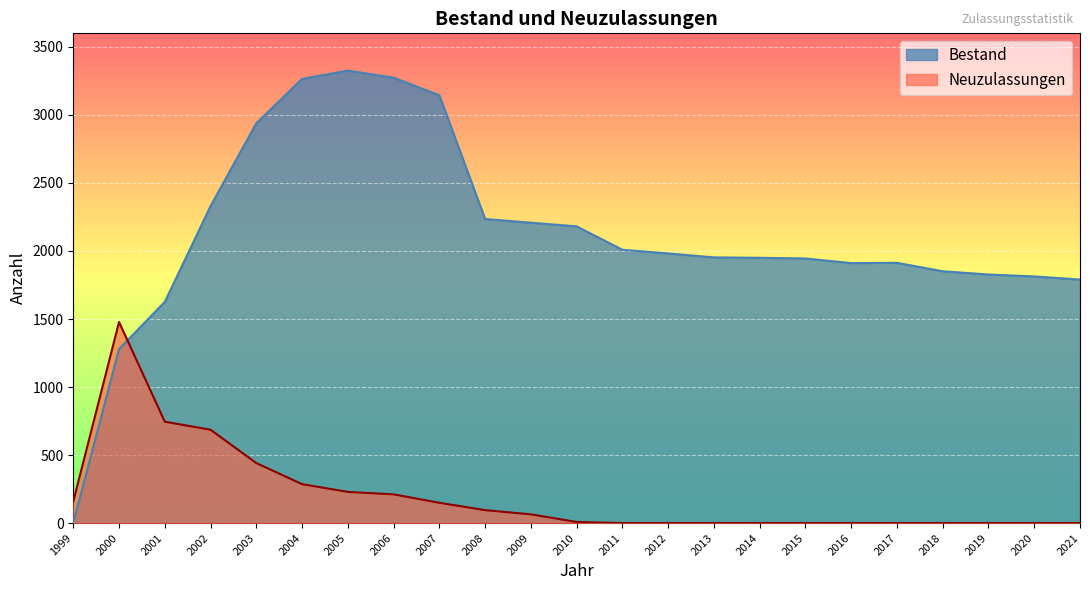

Reading left to right, transcribe all the data shown in this chart.

Bestand: 0	1279	1626	2330	2939	3265	3326	3274	3145	2235	2208	2181	2009	1982	1953	1950	1945	1911	1913	1851	1827	1813	1790
Neuzulassungen: 159	1478	745	686	441	286	229	211	149	95	64	8	0	0	0	0	0	0	0	0	0	0	0